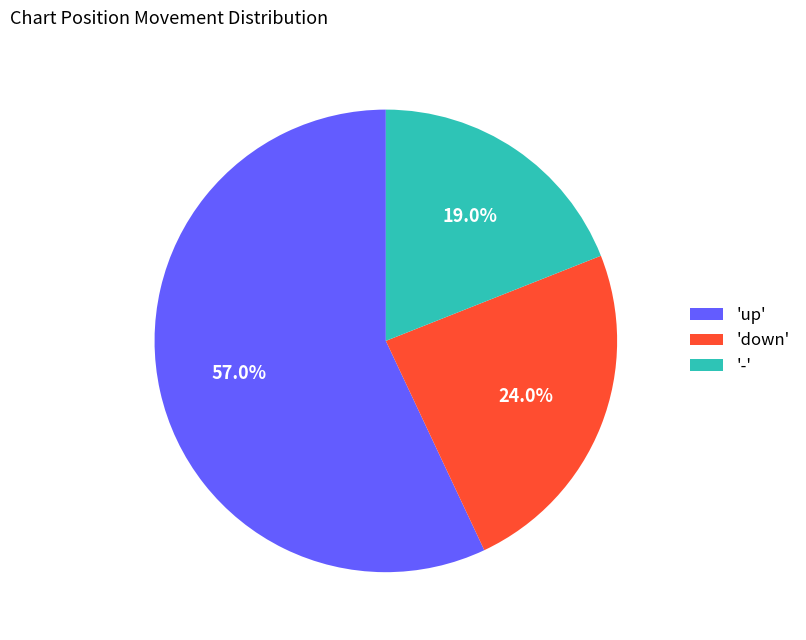

What is the ratio of the value at 'up' to the value at '-'?

3.0